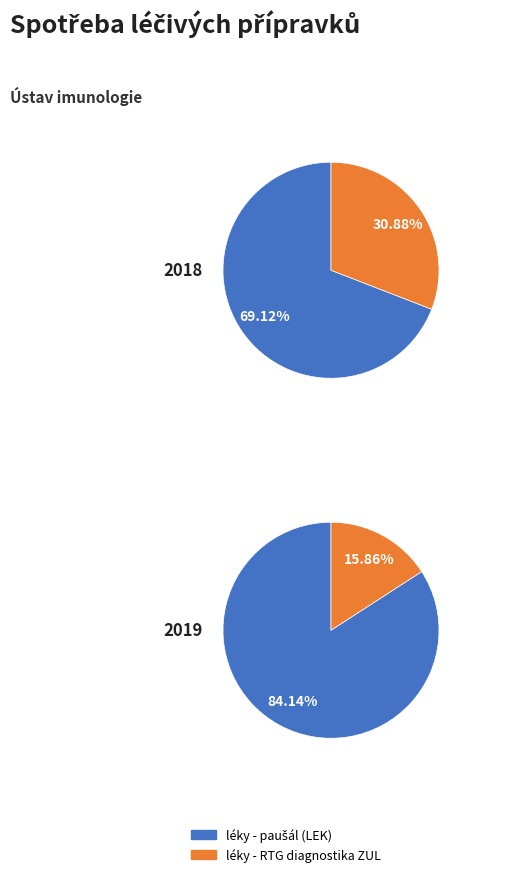

Rank the categories by value from lowest to highest.

50113009 - léky - RTG diagnostika ZUL, 50113001 - léky - paušál (LEK)